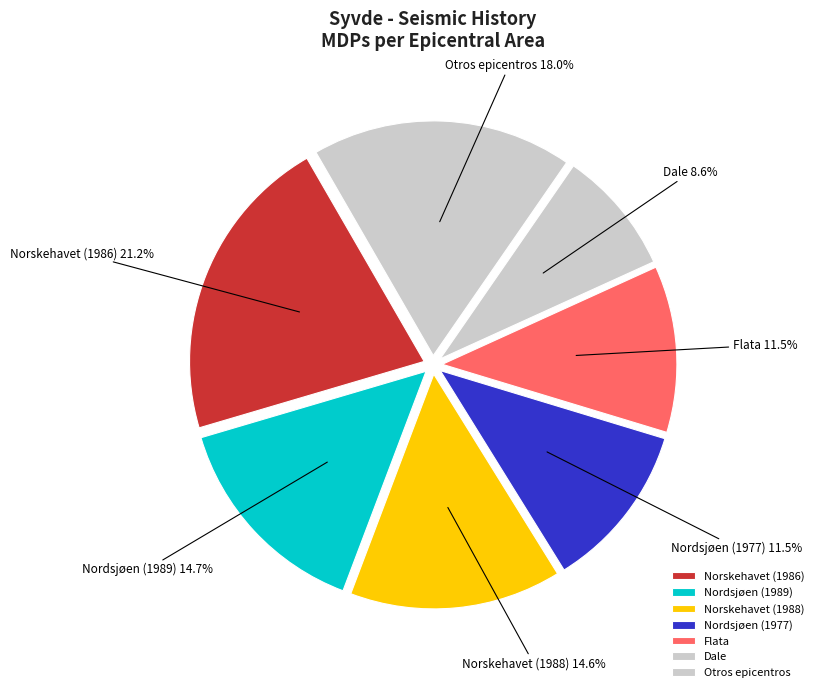

To the nearest percent, what percentage of the pie is Norskehavet (1986)?

21%